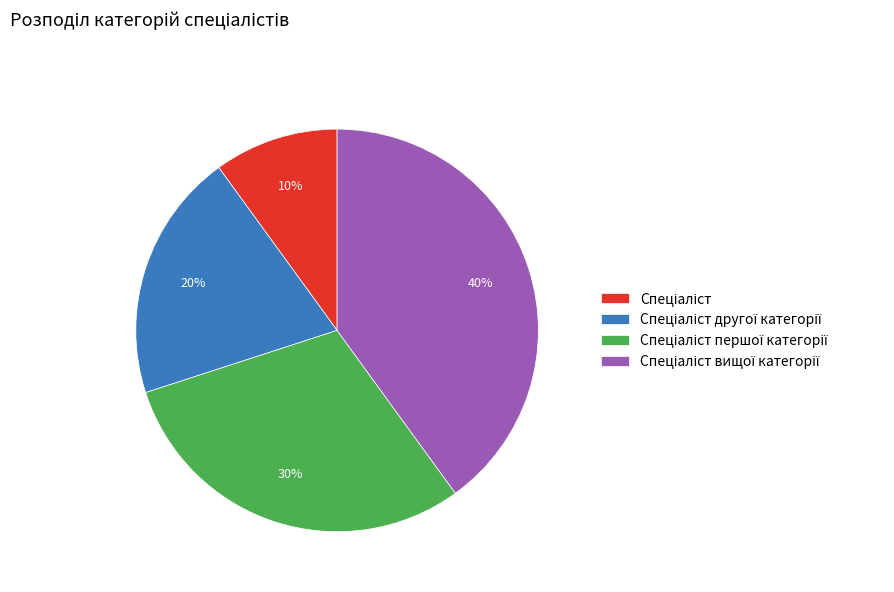

To the nearest percent, what is the average slice percentage?

25%